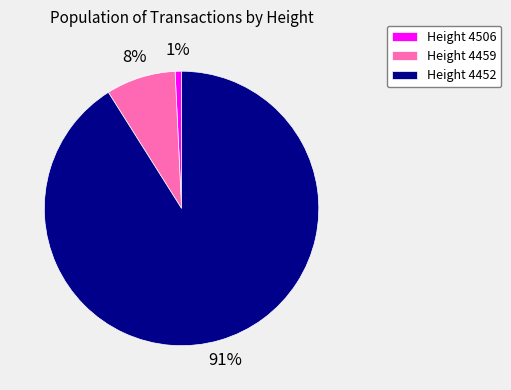

How many slices are in this pie chart?

3